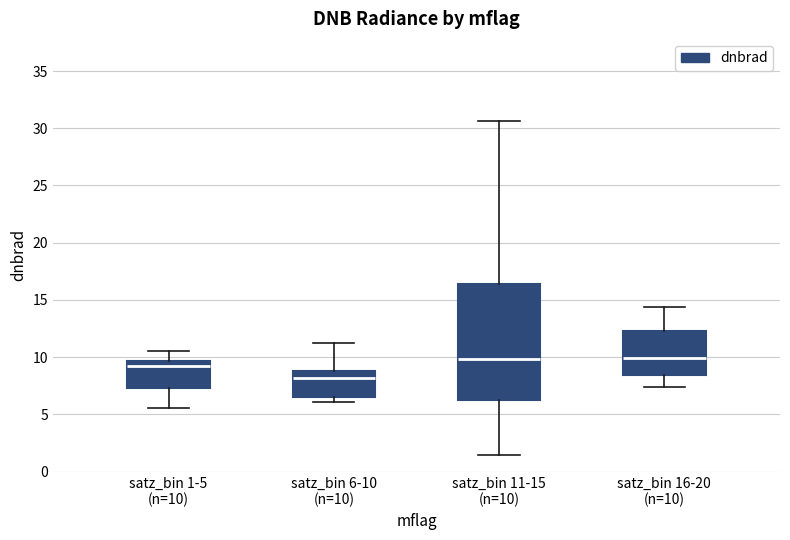

Reading left to right, read every box against the y-axis: the position of its median line, the range the box covers, and the ends of its whiskers. The values are not printed on the chart, so give them approximately, as read against the axis.

satz_bin 1-5 (n=10): median 9.5 (just below the box's upper edge), box 7.5 to 9.5, whiskers 5.5 to 10.5
satz_bin 6-10 (n=10): median 8.0, box 6.5 to 9.0, whiskers 6.0 to 11.0
satz_bin 11-15 (n=10): median 10.0, box 6.5 to 16.5, whiskers 1.5 to 30.5
satz_bin 16-20 (n=10): median 10.0, box 8.5 to 12.0, whiskers 7.5 to 14.5